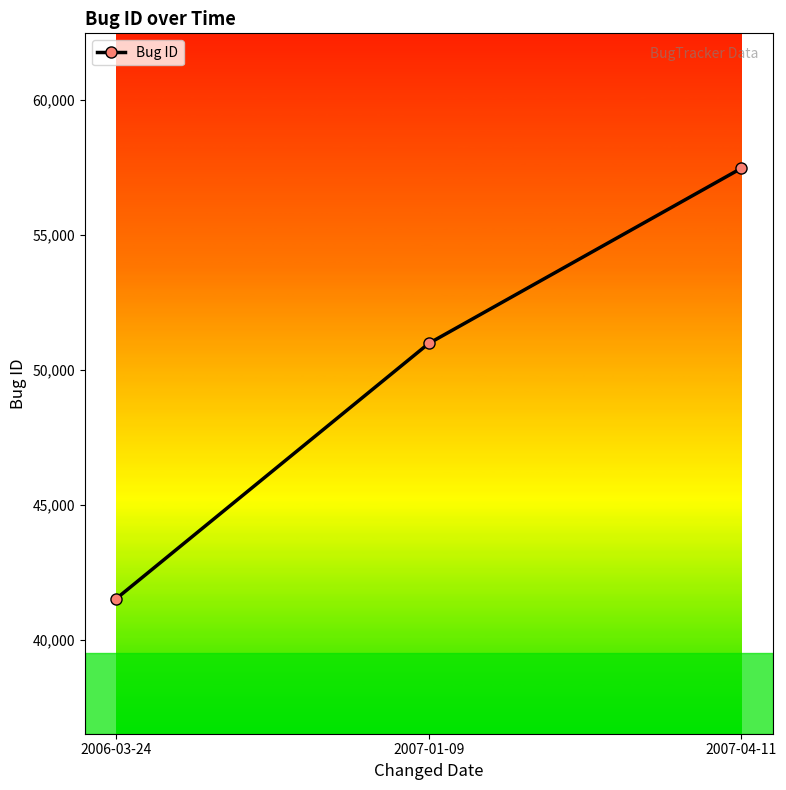

What is the sum of the values at 2006-03-24 and 2007-01-09?

92527